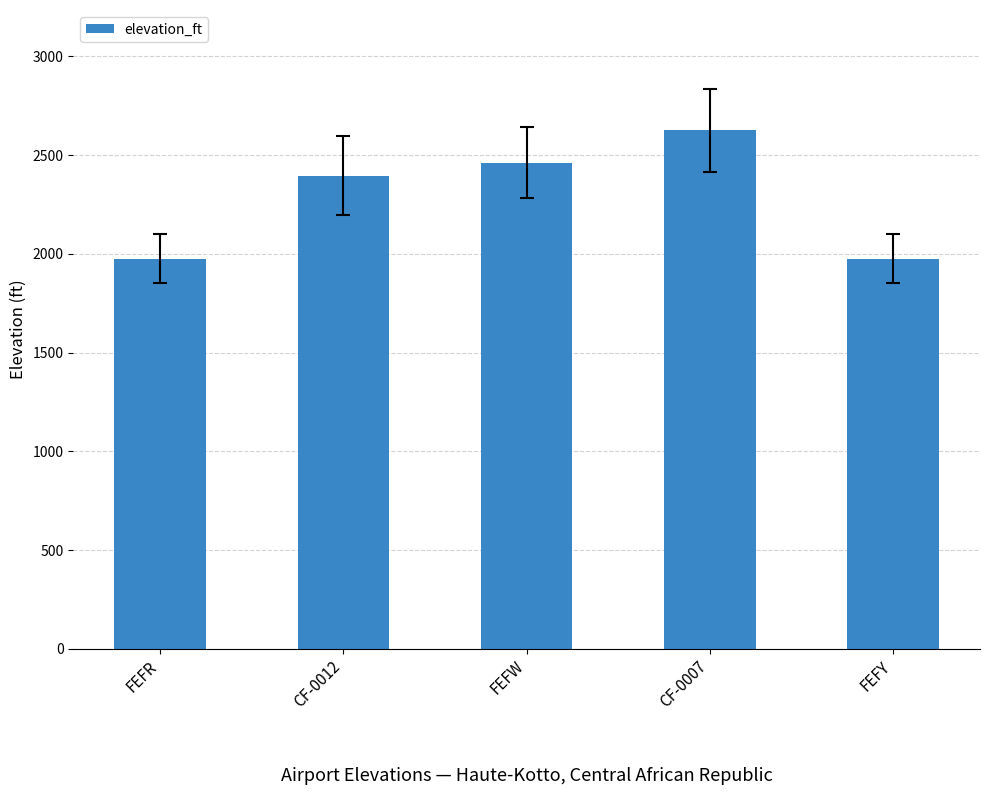

What is the label of the 3rd bar from the left?

FEFW